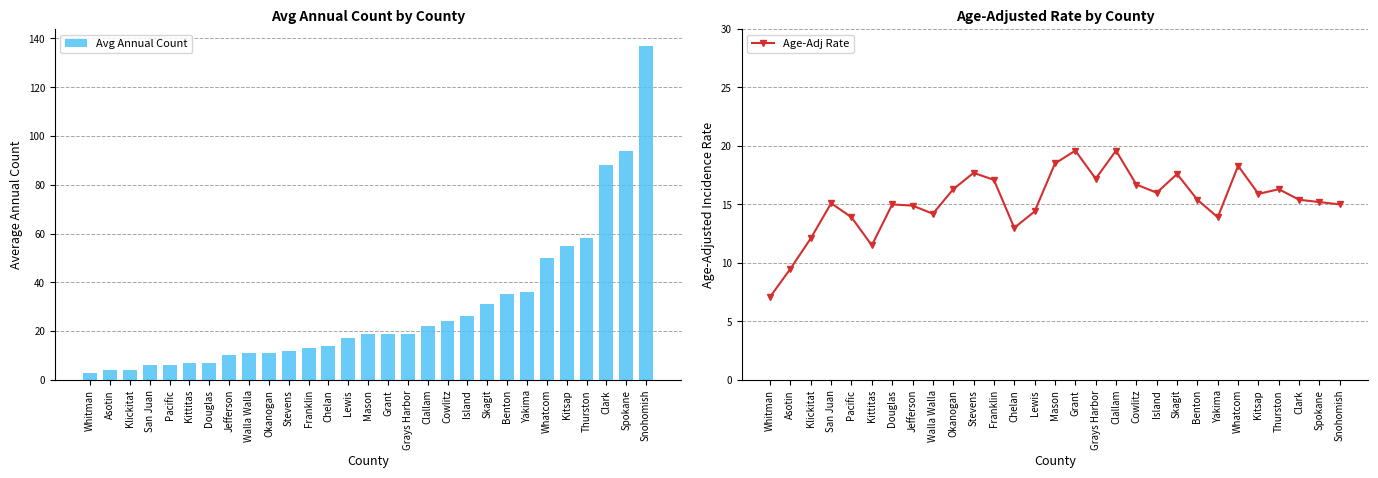

Which series has the widest spread of values?

Avg Annual Count